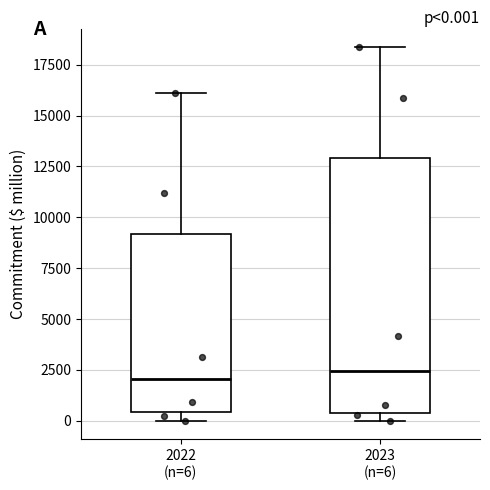

Comparing the boxes themselves (not the whiskers), which one is the tallest?

2023 (n=6)